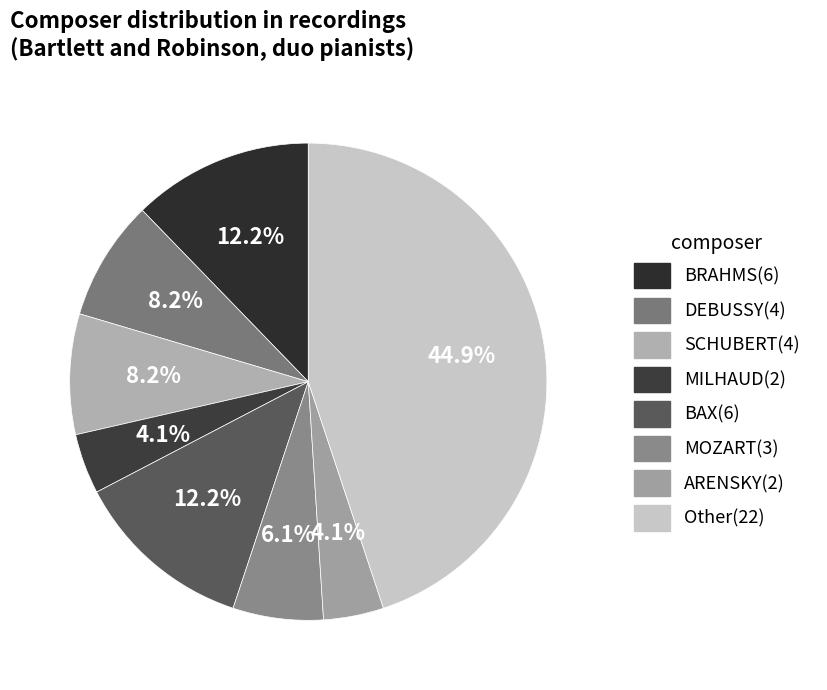

To the nearest percent, what is the combined percentage of DEBUSSY and BRAHMS?

20%